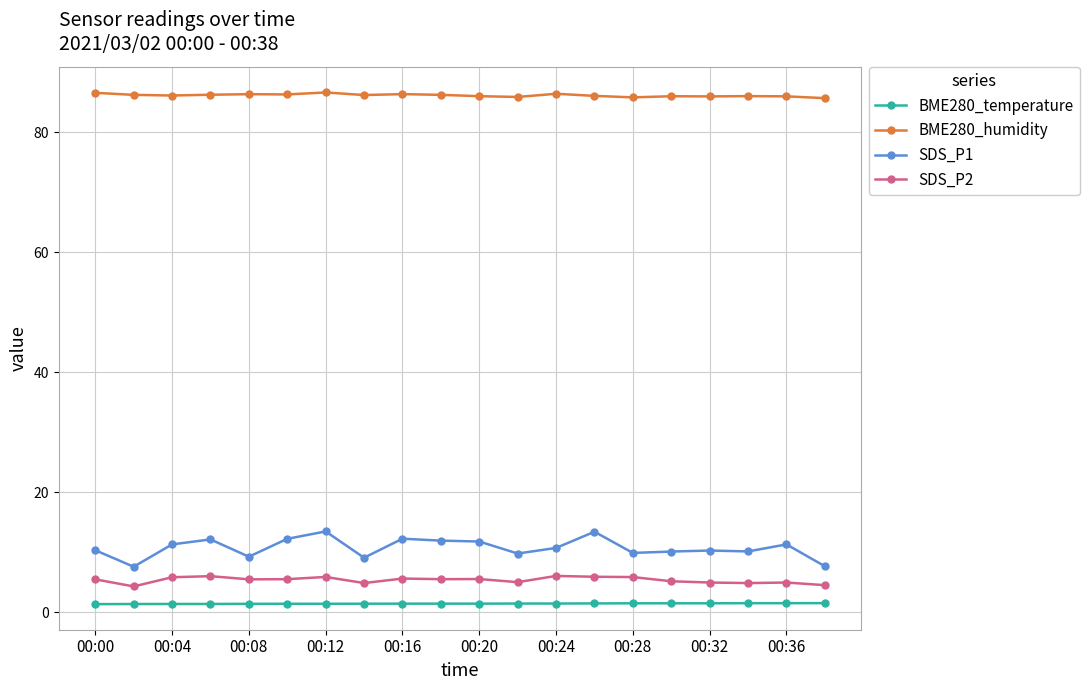

What is the difference between the maximum and minimum values in the SDS_P1 series?

5.9